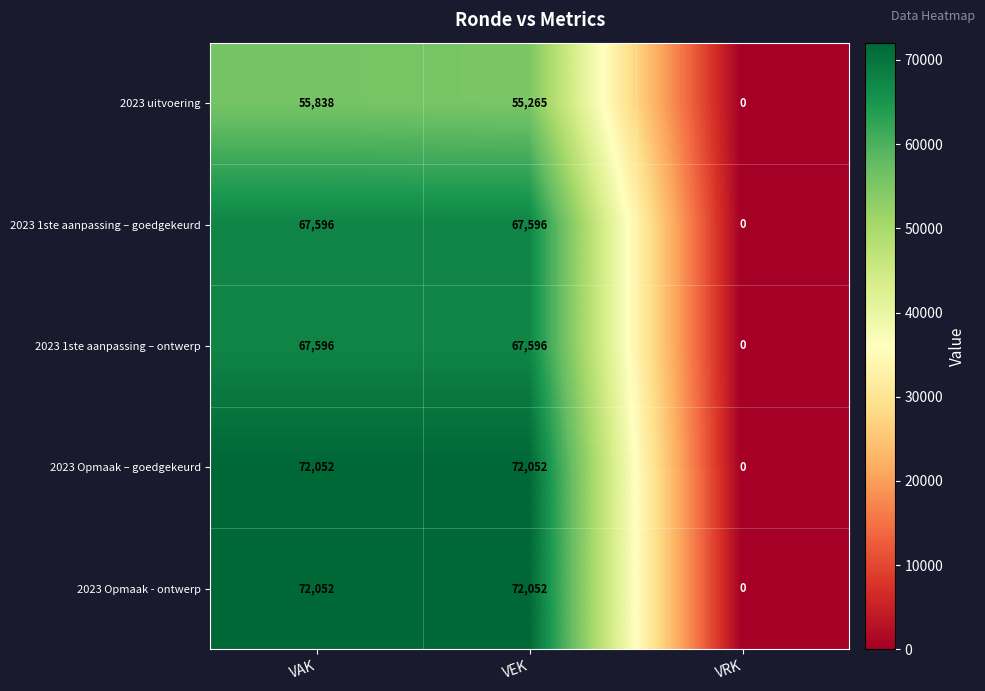

How many 2023 Opmaak – goedgekeurd values are between 0 and 72052?

3